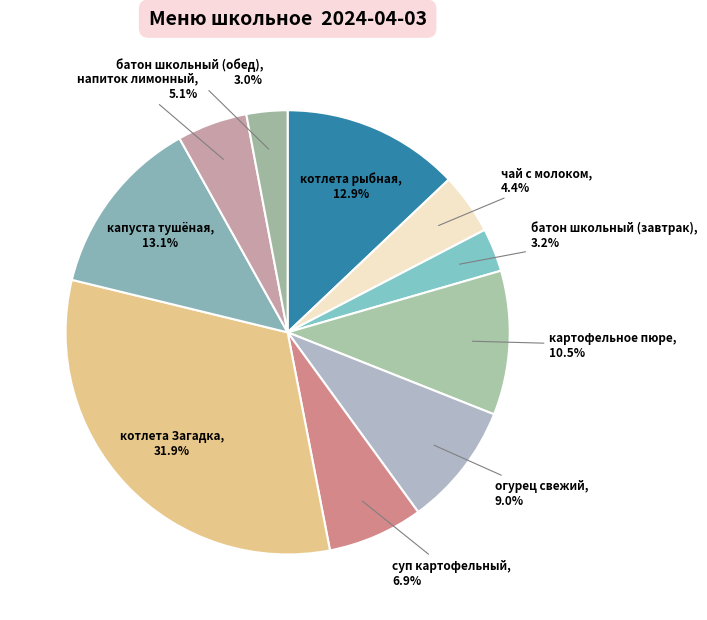

To the nearest percent, what is the average slice percentage?

10%